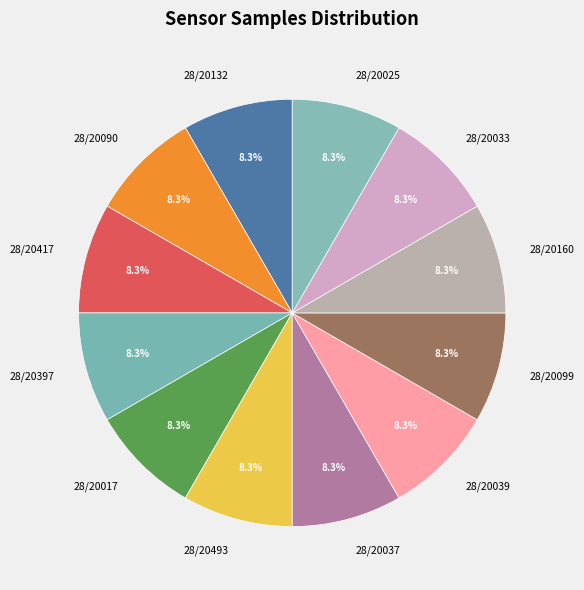

Is there any slice that represents more than half of the pie?

No